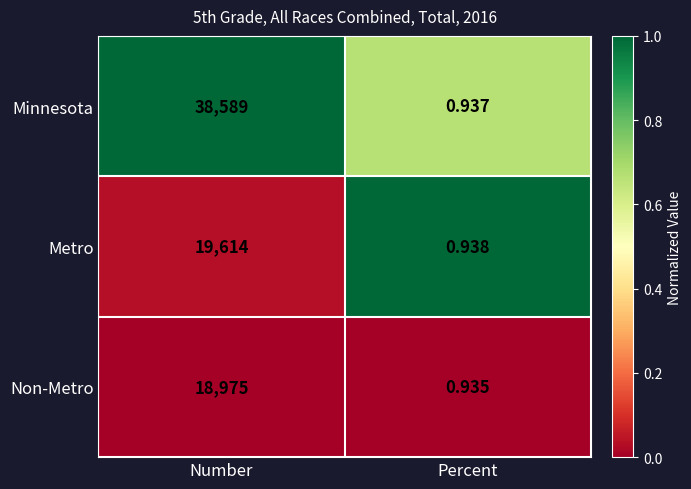

Which label corresponds to the largest value in the chart?

Number